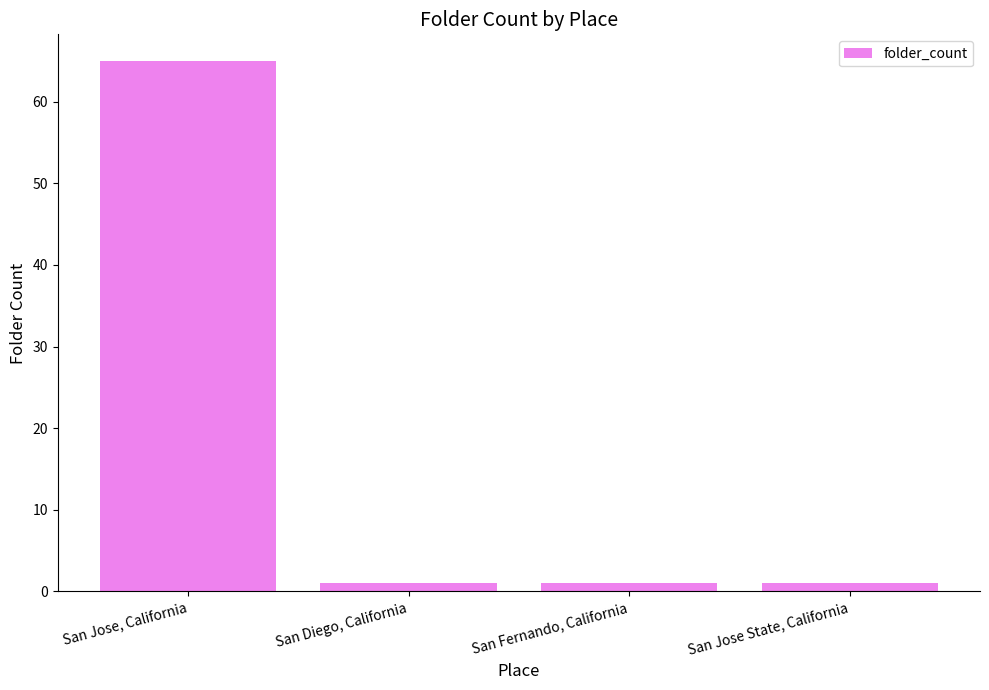

What is the label of the 4th bar from the left?

San Jose State, California